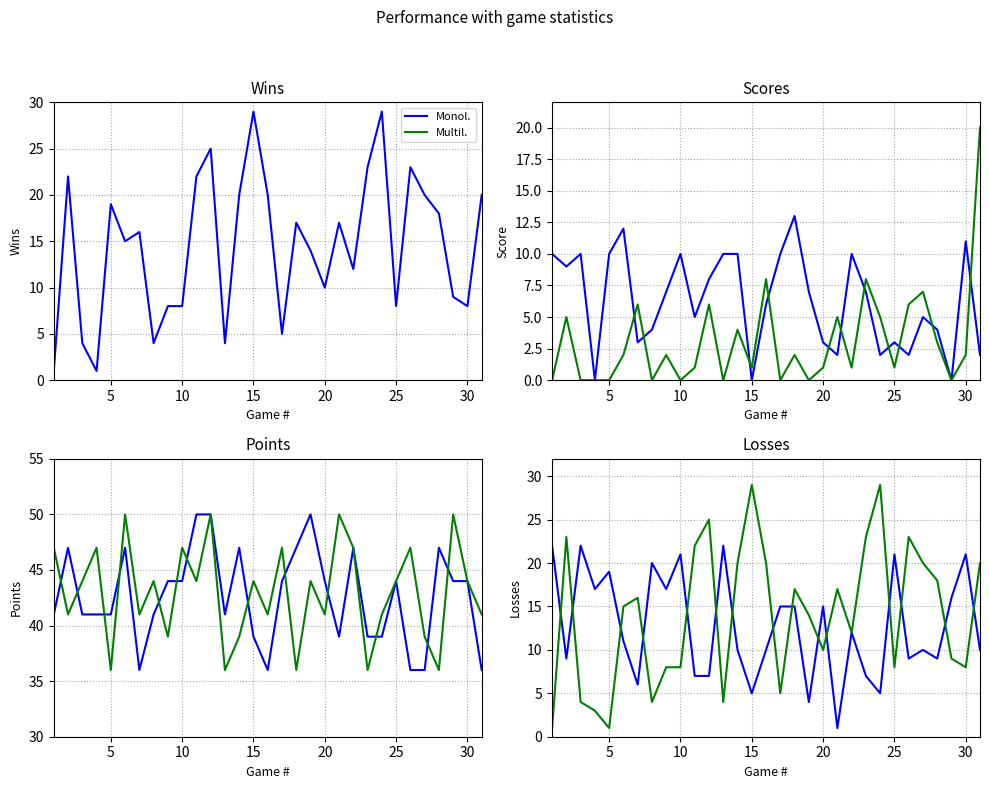

What is the lowest value of the Monol. series?

1